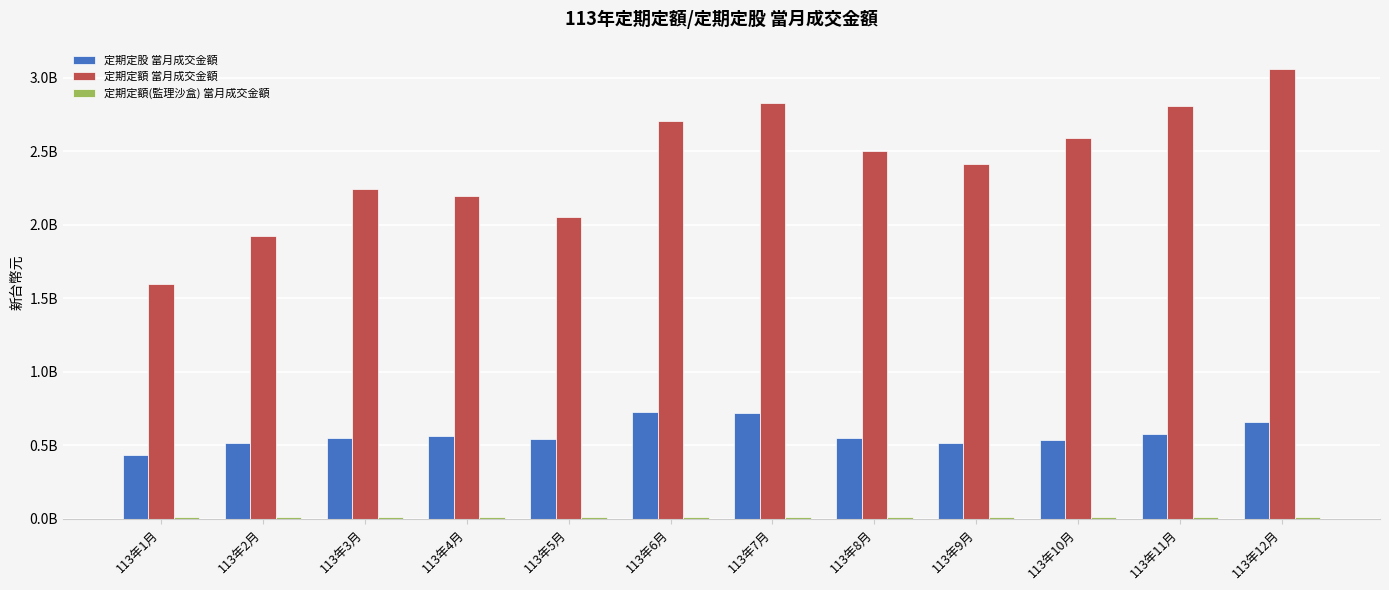

Between 113年3月 and 113年2月, which is larger?

113年3月